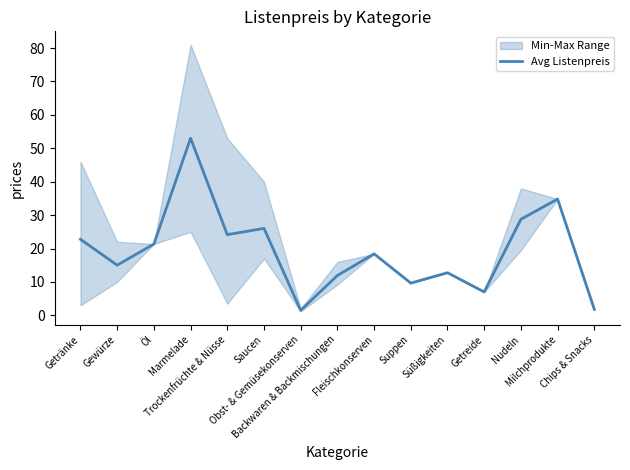

What position from the right is Saucen?

10